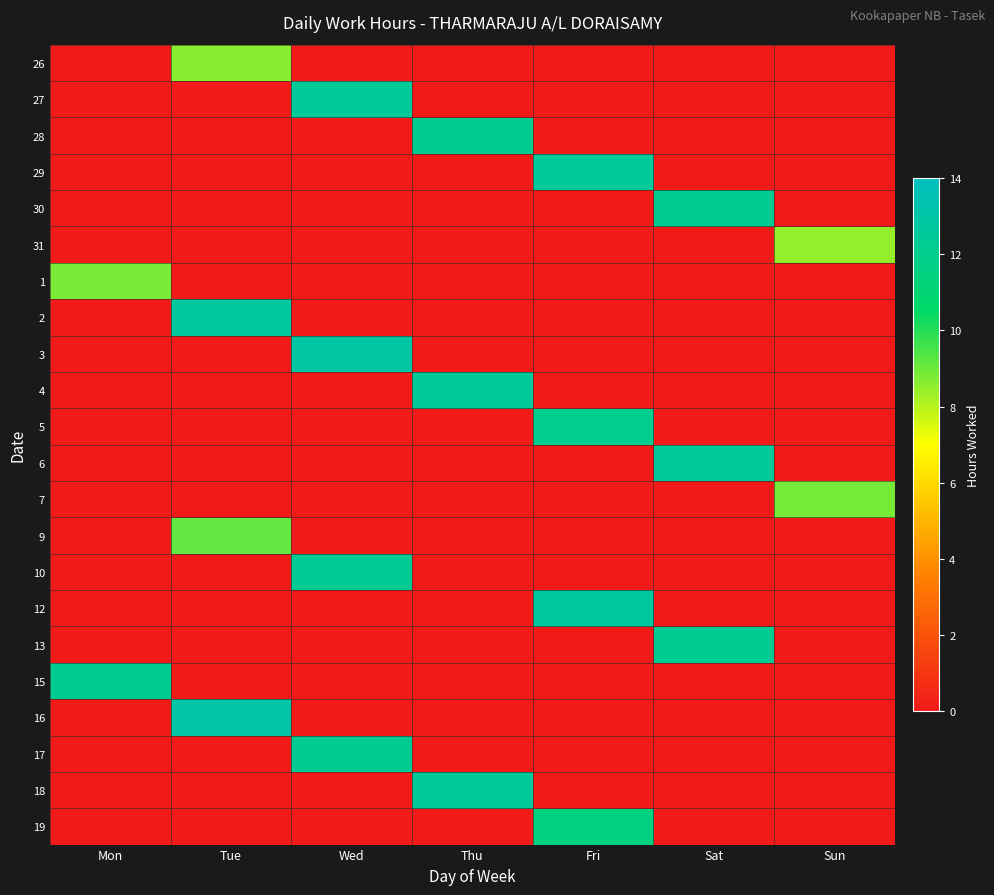

Which label corresponds to the largest value in the chart?

Tue